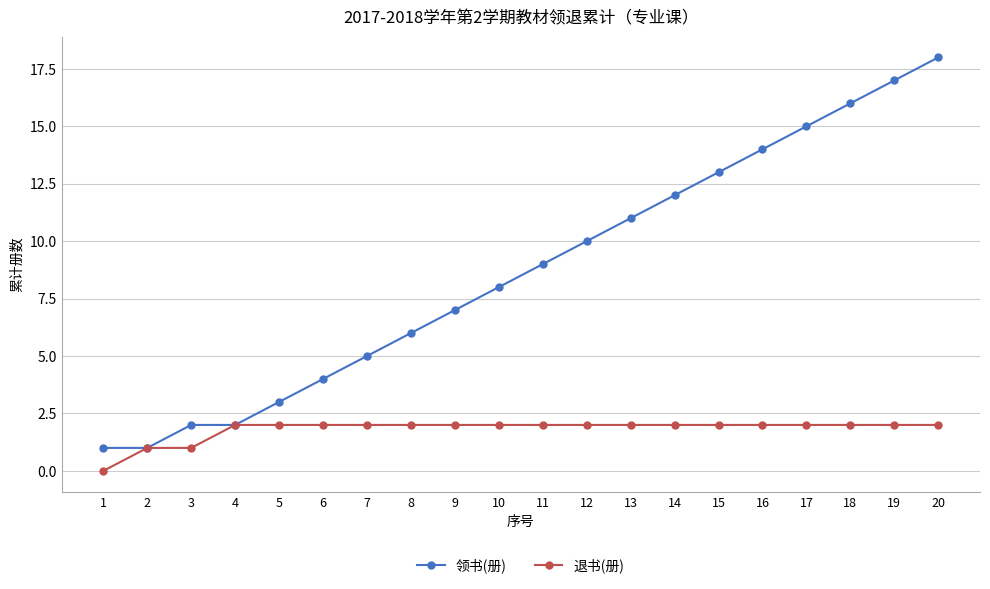

What is the lowest value of the 领书(册) series?

1